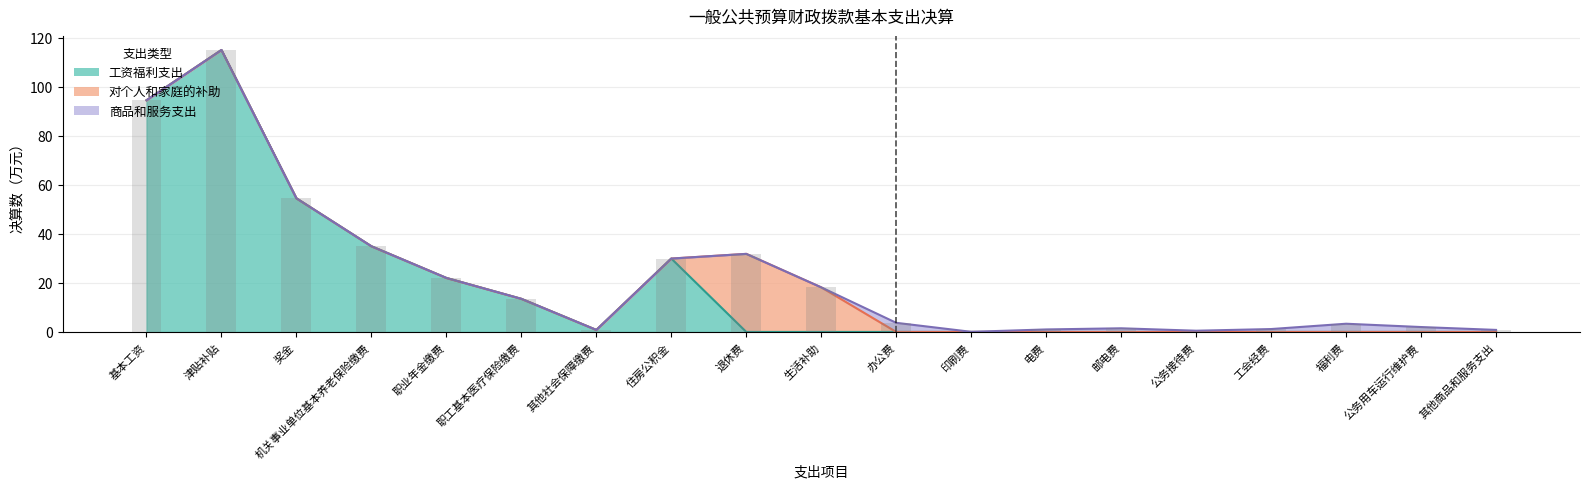

Is the value of 对个人和家庭的补助 at 工会经费 greater than the value of 工资福利支出 at 机关事业单位基本养老保险缴费?

No